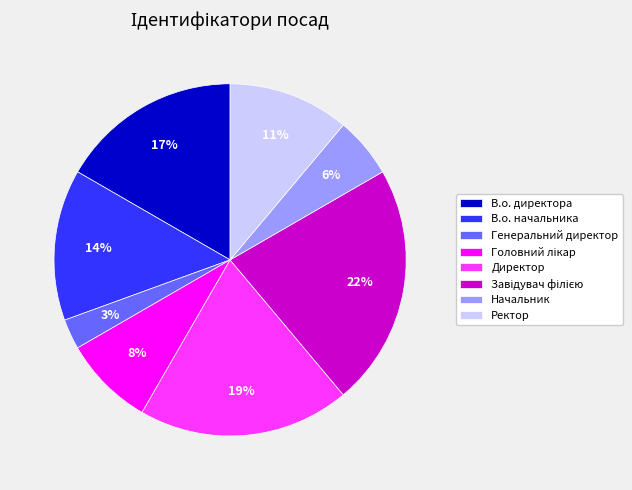

True or false: Ректор accounts for 20% of the total.

False